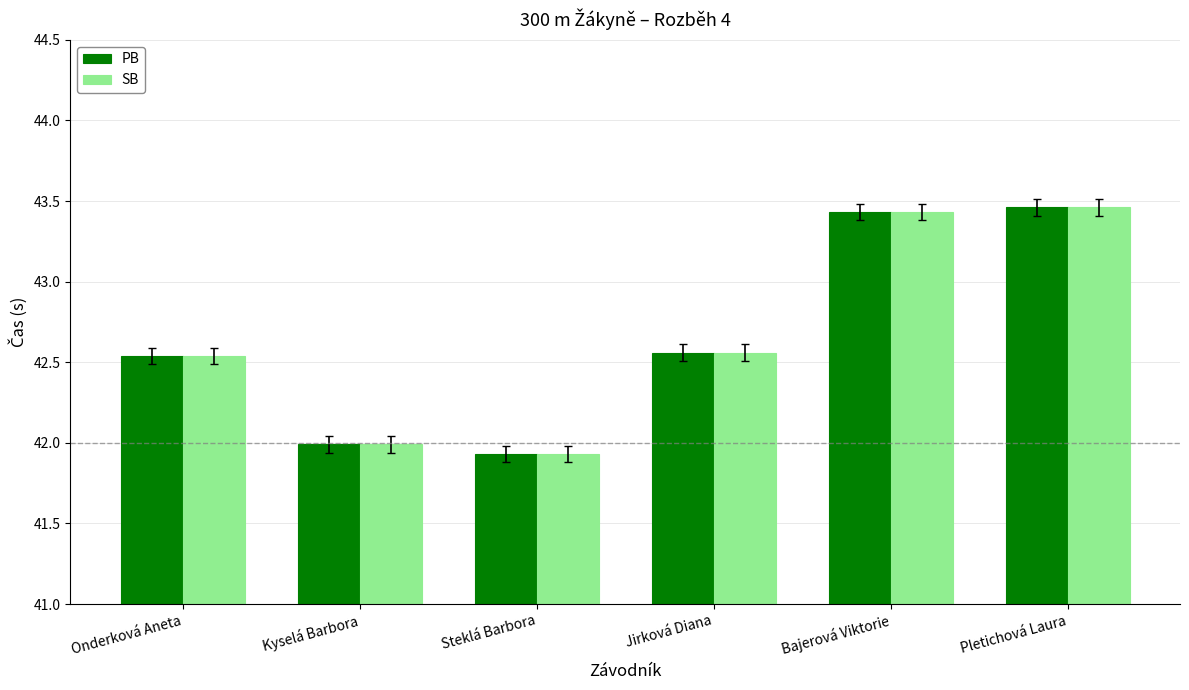

Count the PB values in the range 41 to 43.

4